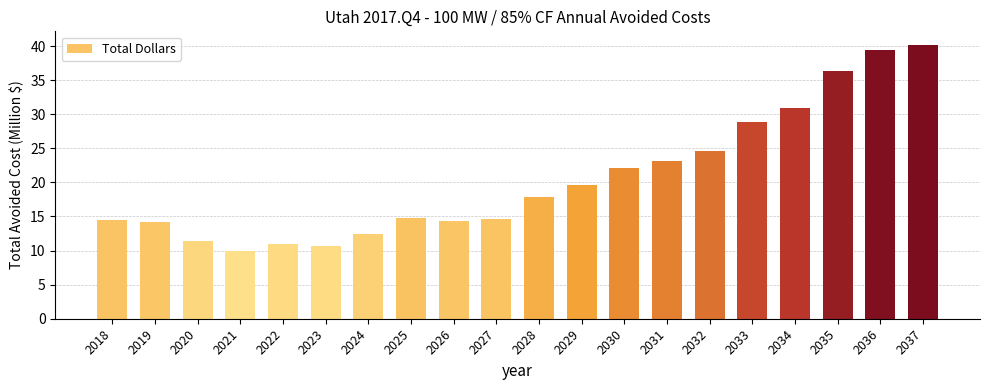

What is the sum of all values?

410.7